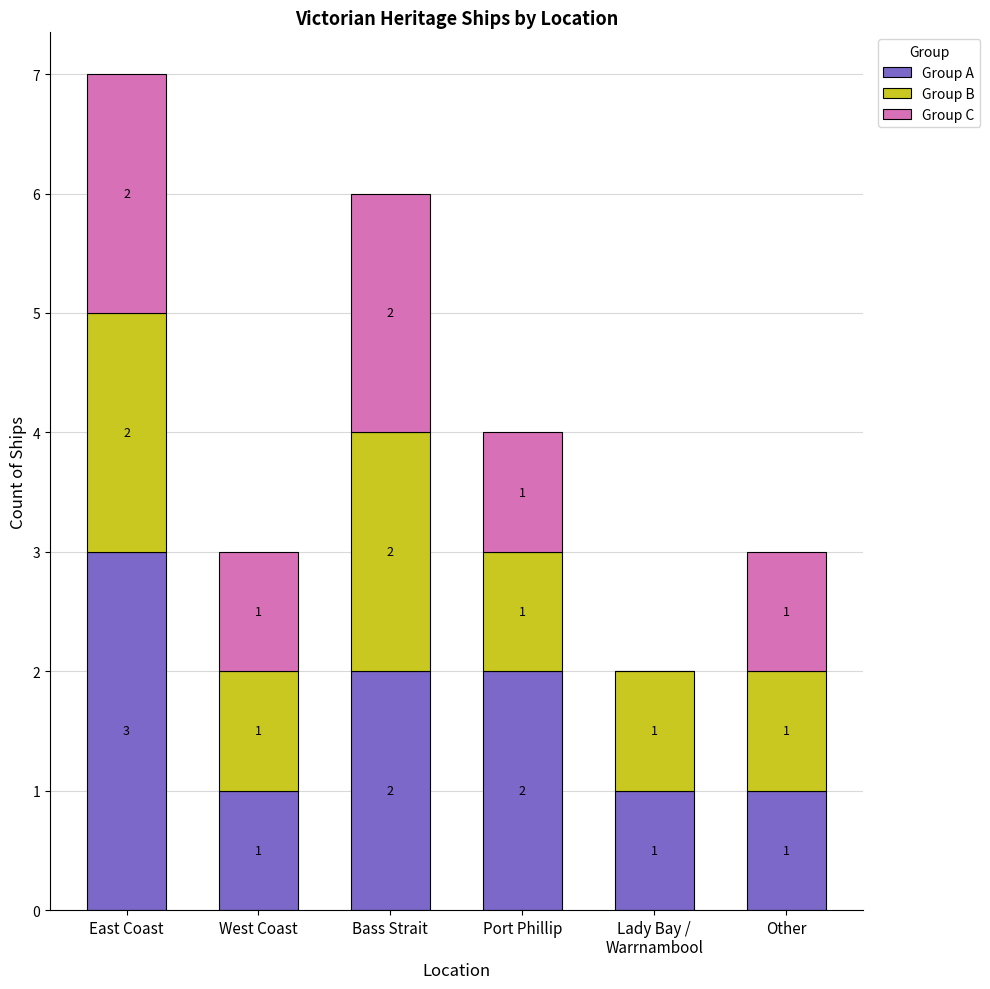

At which category is the sum across all series the highest?

East Coast